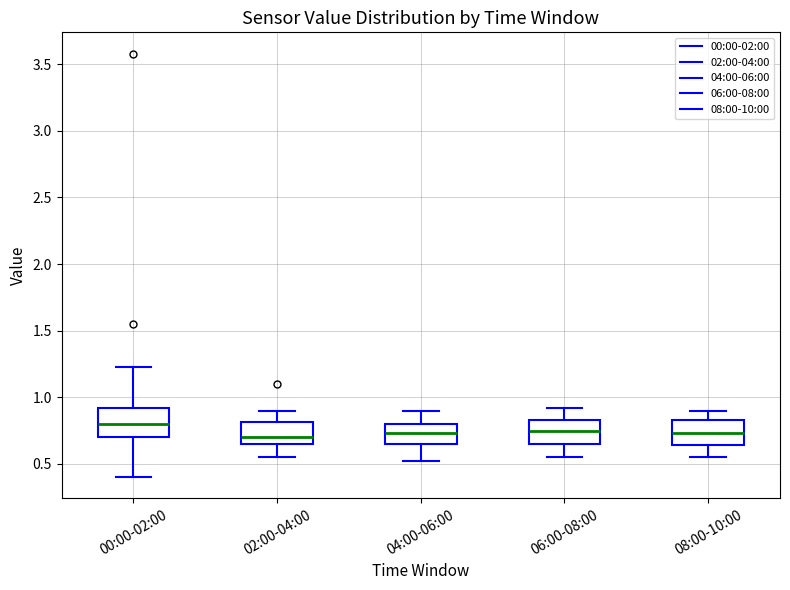

Reading left to right, transcribe this box plot: for each box, give where its median line is, the range the box spans, and where its two whiskers end, as read against the y-axis. The values are not printed on the chart, so give them approximately, as read against the axis.

00:00-02:00: median 0.80, box 0.70 to 0.90, whiskers 0.40 to 1.25
02:00-04:00: median 0.70, box 0.65 to 0.80, whiskers 0.55 to 0.90
04:00-06:00: median 0.75, box 0.65 to 0.80, whiskers 0.50 to 0.90
06:00-08:00: median 0.75, box 0.65 to 0.85, whiskers 0.55 to 0.90
08:00-10:00: median 0.75, box 0.65 to 0.85, whiskers 0.55 to 0.90